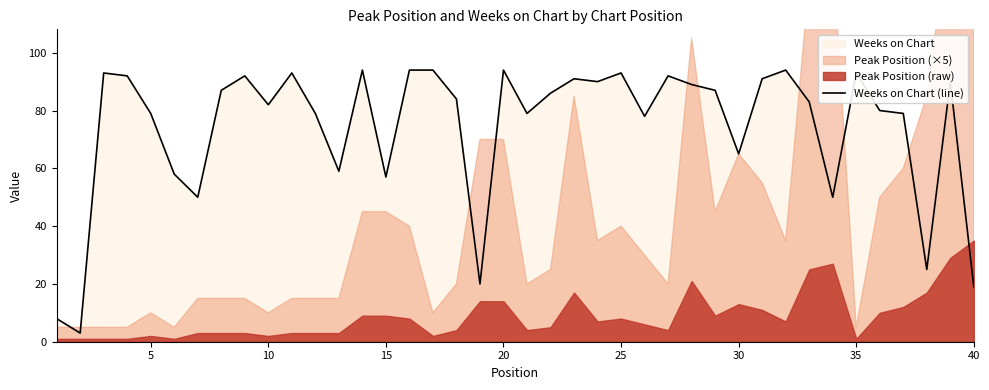

The Weeks on Chart (line) series shows 113 at 10. True or false?

False